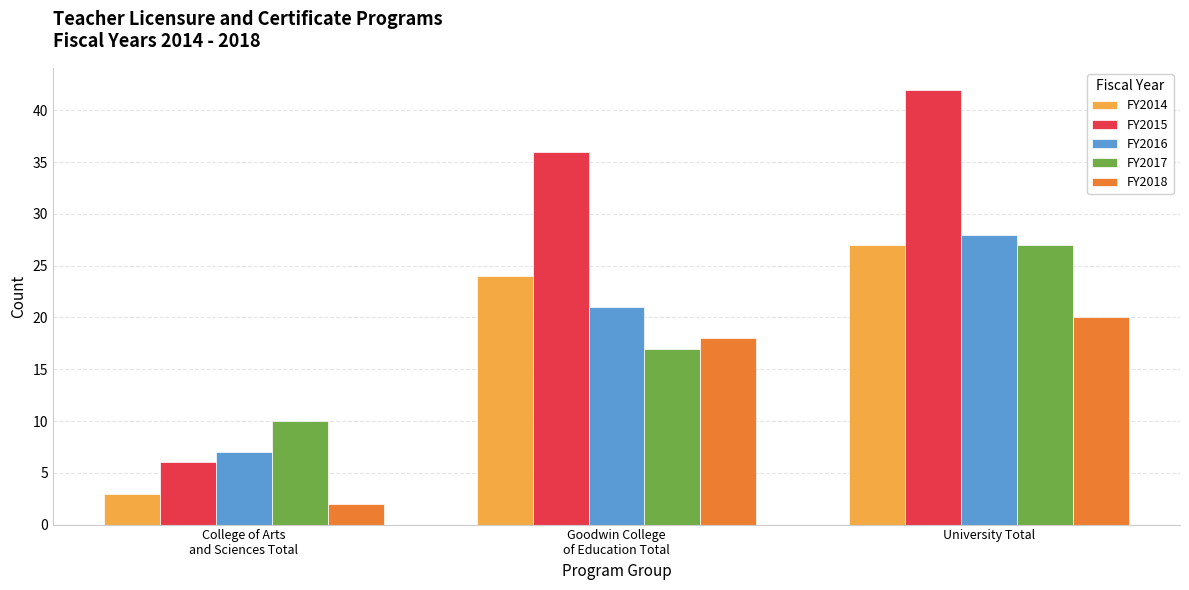

At which label is FY2014 closest to 15?

Goodwin College
of Education Total